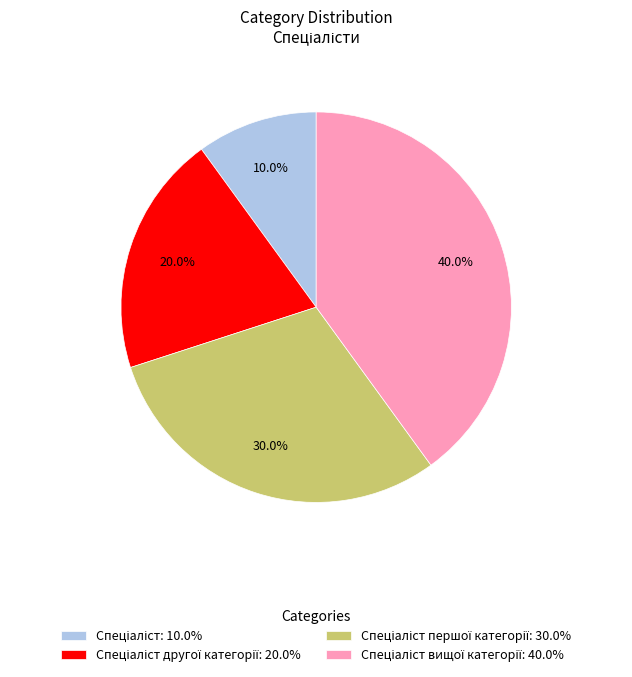

Is there a majority slice in this chart?

No